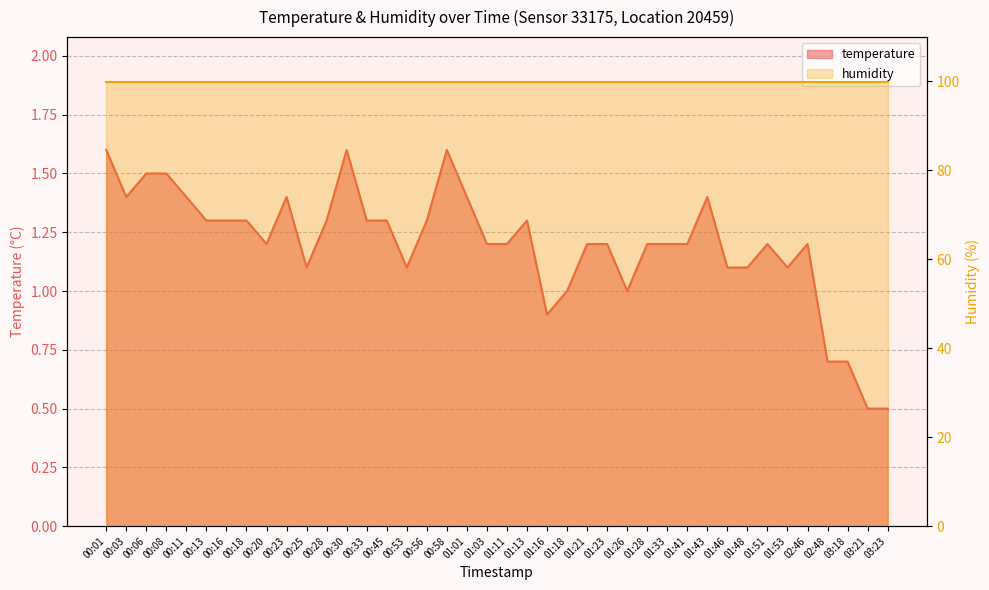

What value does the data have at 01:03?

1.2